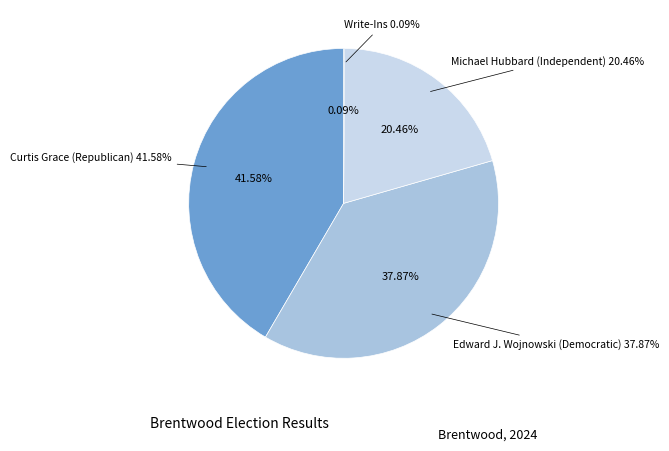

Is Edward J. Wojnowski (Democratic) the majority of the pie?

No